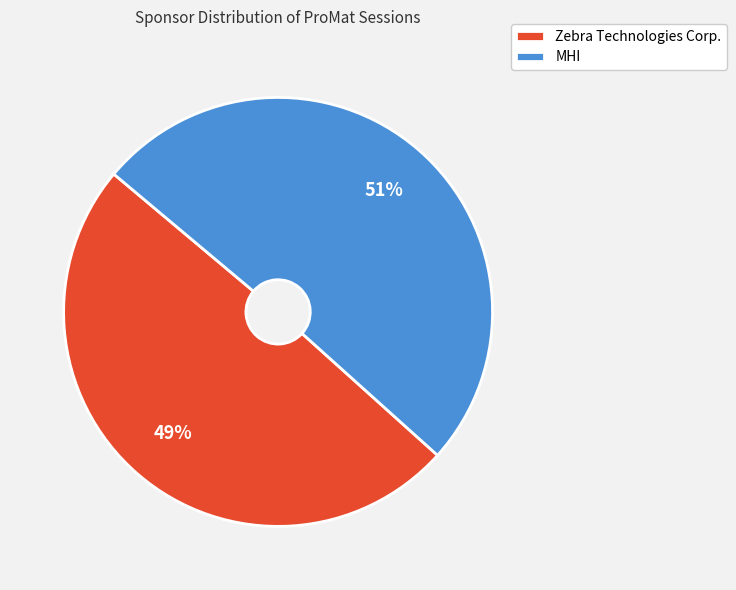

Do MHI and Zebra Technologies Corp. together represent more than half of the pie?

Yes